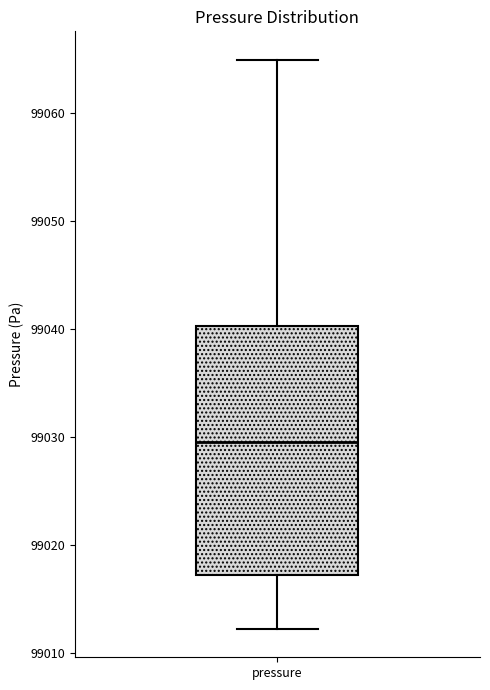

Read this box plot against the y-axis: the position of the median line, the range covered by the box, and the ends of both whiskers. The values are not printed on the chart, so give them approximately, as read against the axis.

median 99030, box 99017 to 99040, whiskers 99012 to 99065